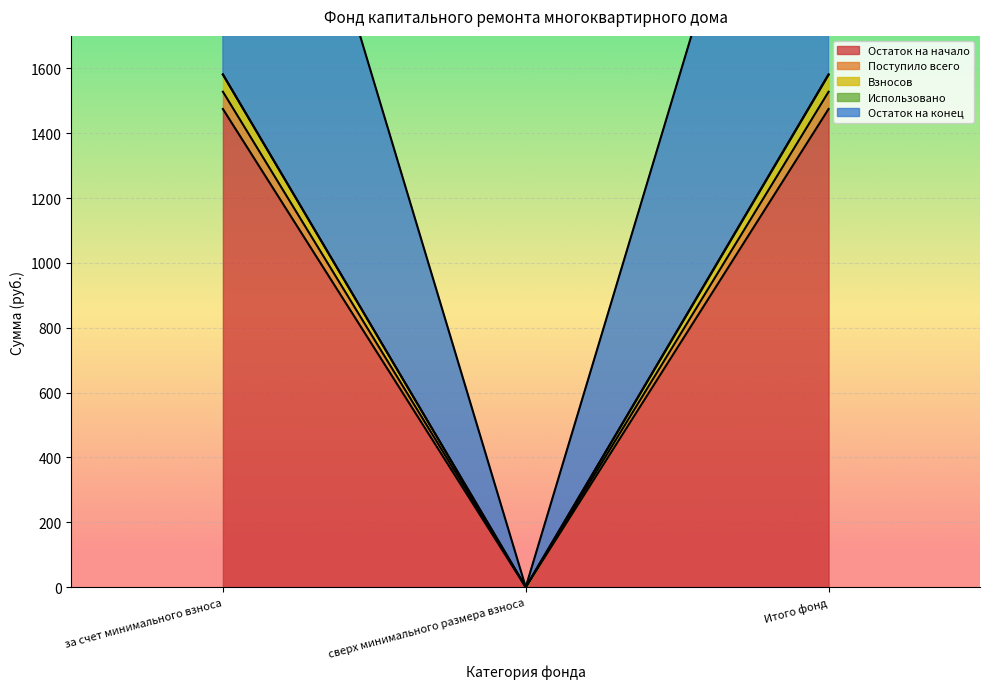

What value does the Остаток на конец series have at Итого фонд?

1581.0